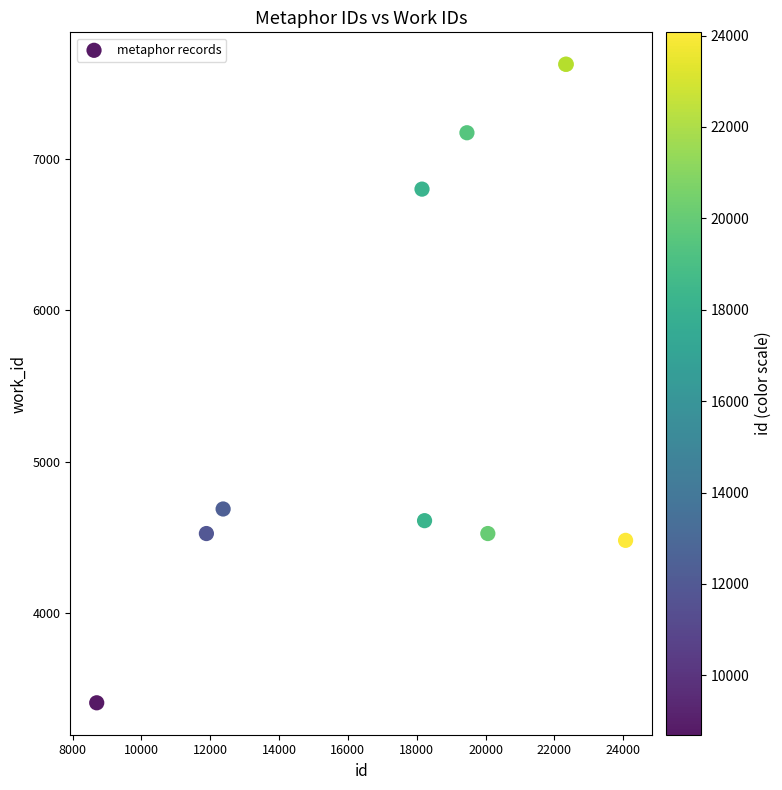

What Y value in the scatter plot is closest to 5515?

4687